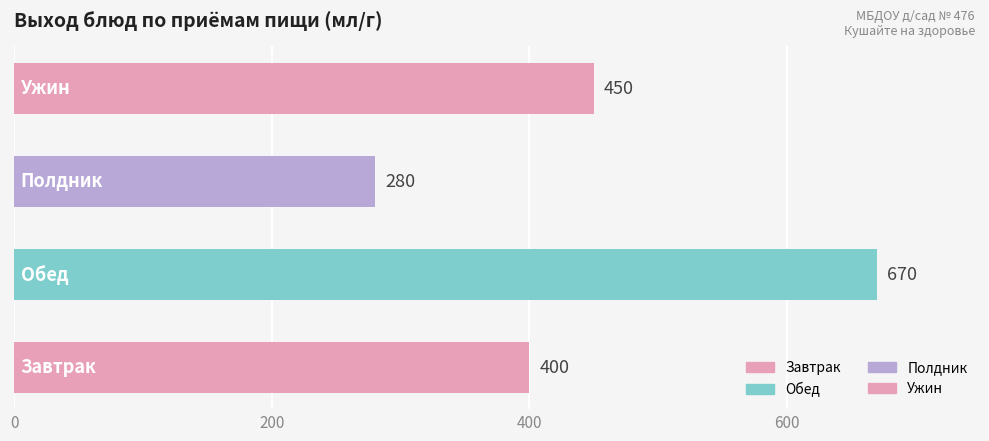

What is the maximum value shown in the chart?

670